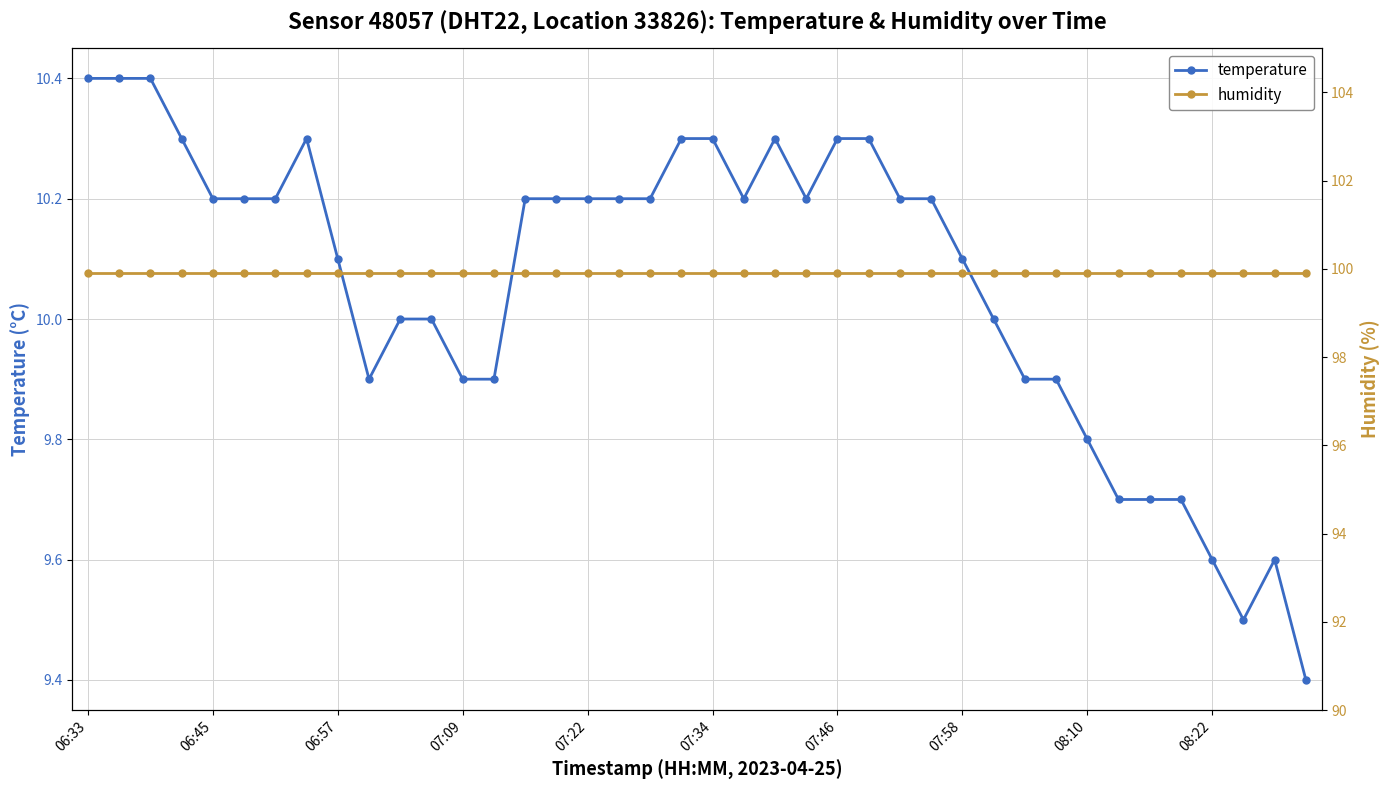

What is the average value of the humidity series?

99.9